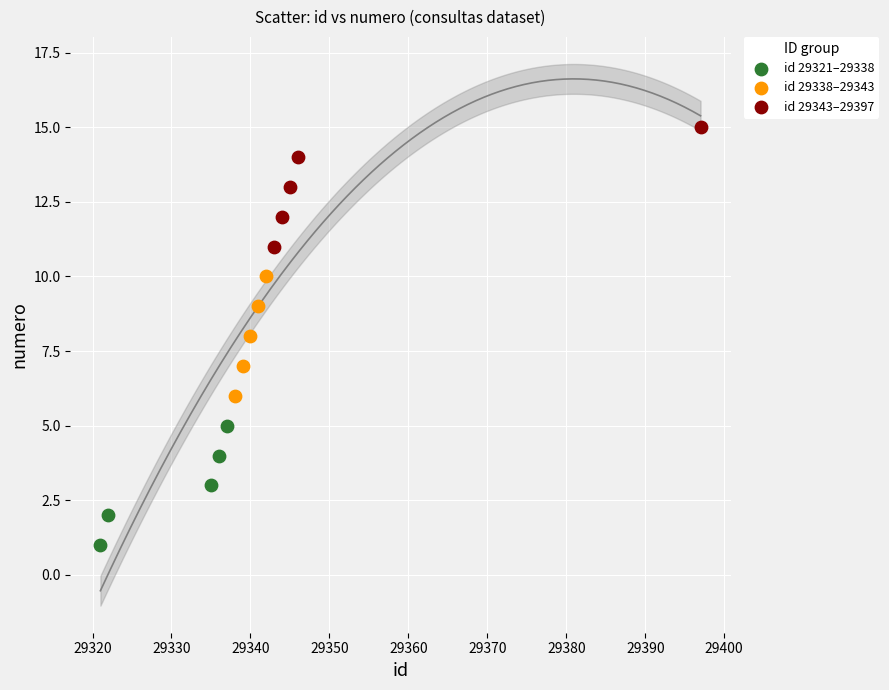

Which series reaches the minimum Y coordinate?

id 29321–29338